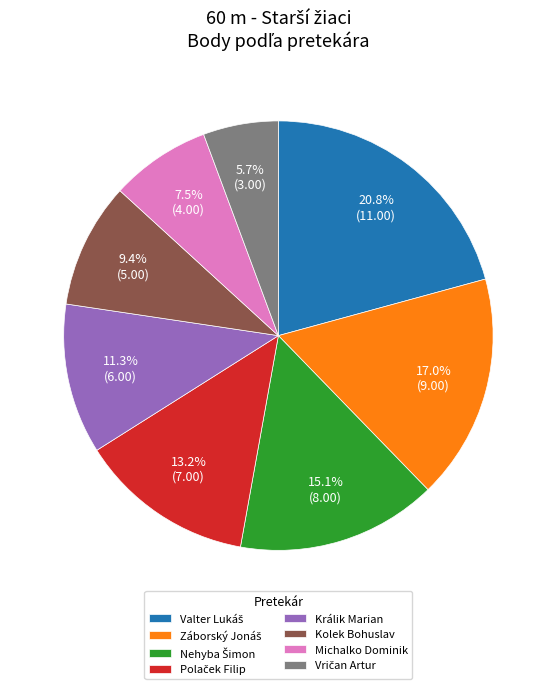

To the nearest percent, what is the average slice percentage?

12%